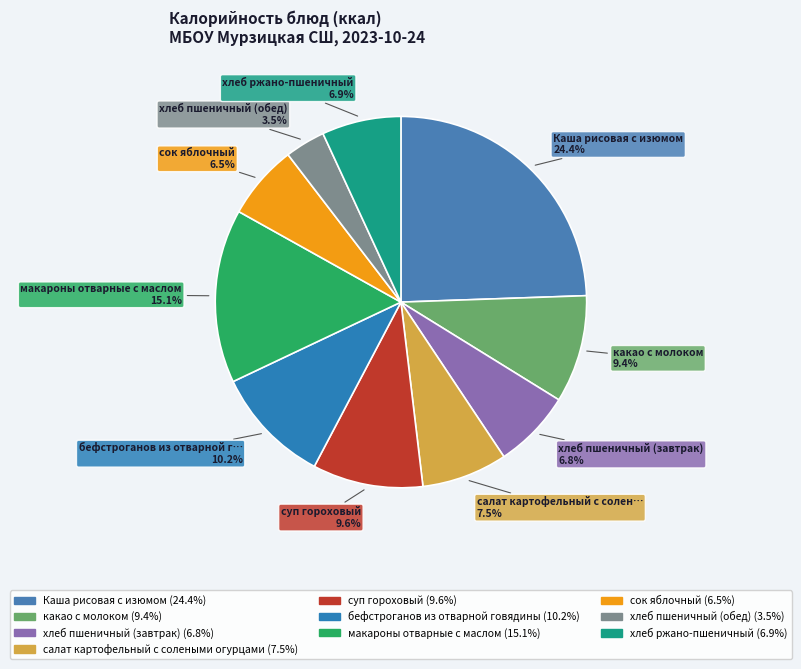

To the nearest percent, what percentage of the pie is сок яблочный?

6%